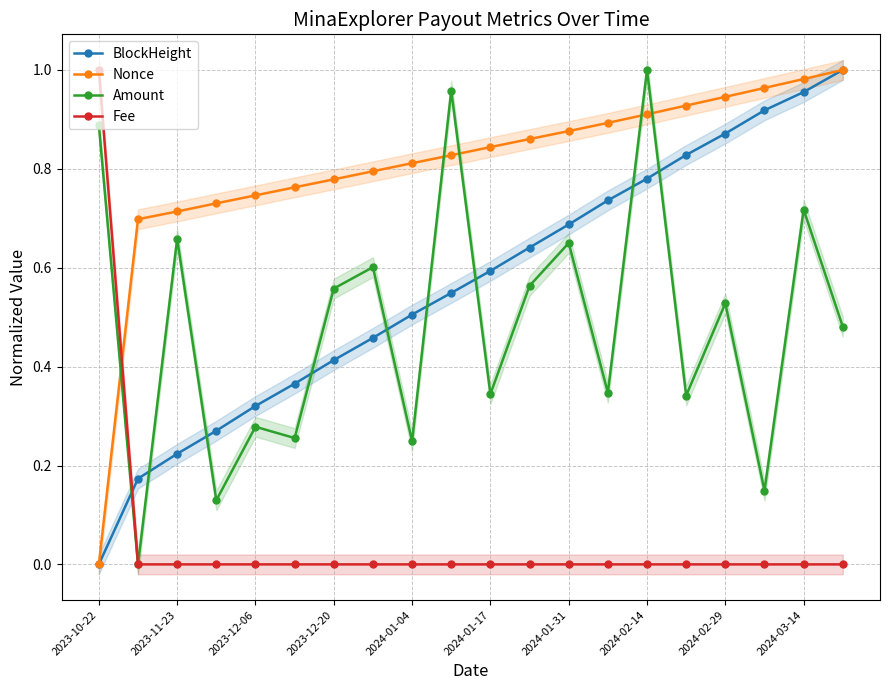

Where is the first local maximum for Amount?

2023-11-23